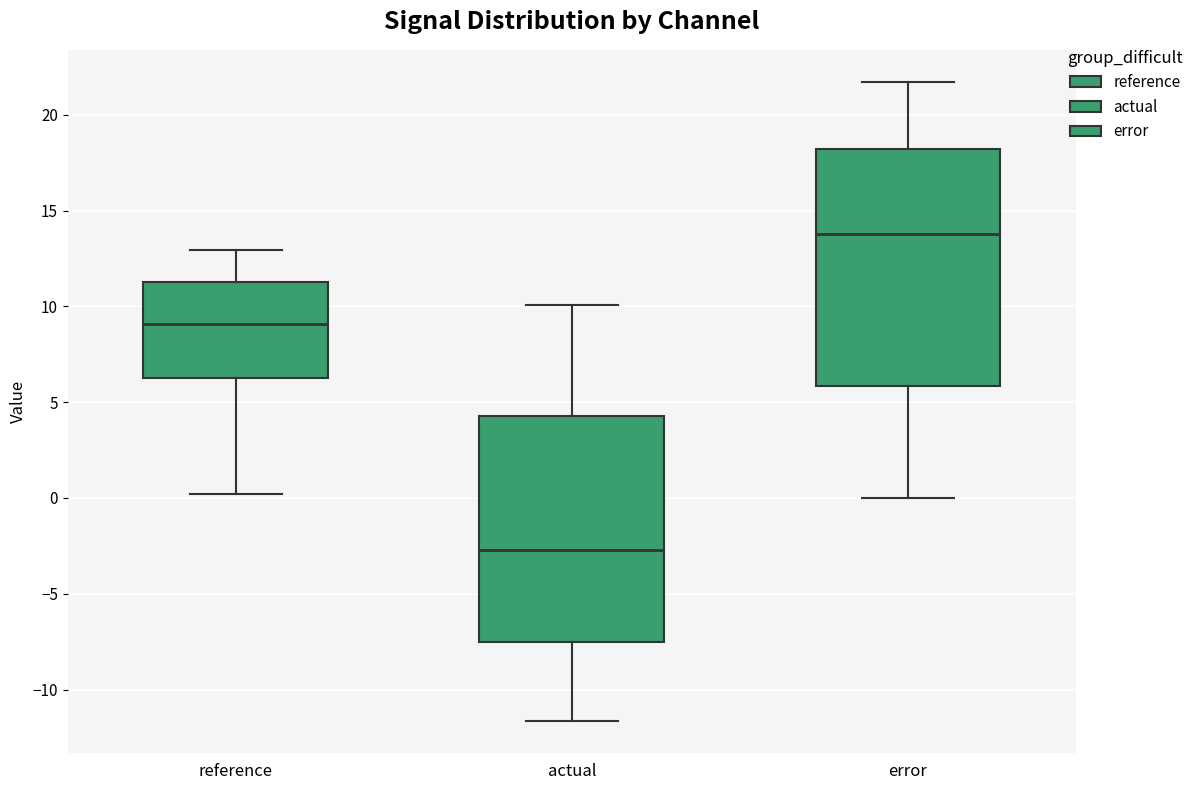

Which box's median line is the lowest?

actual